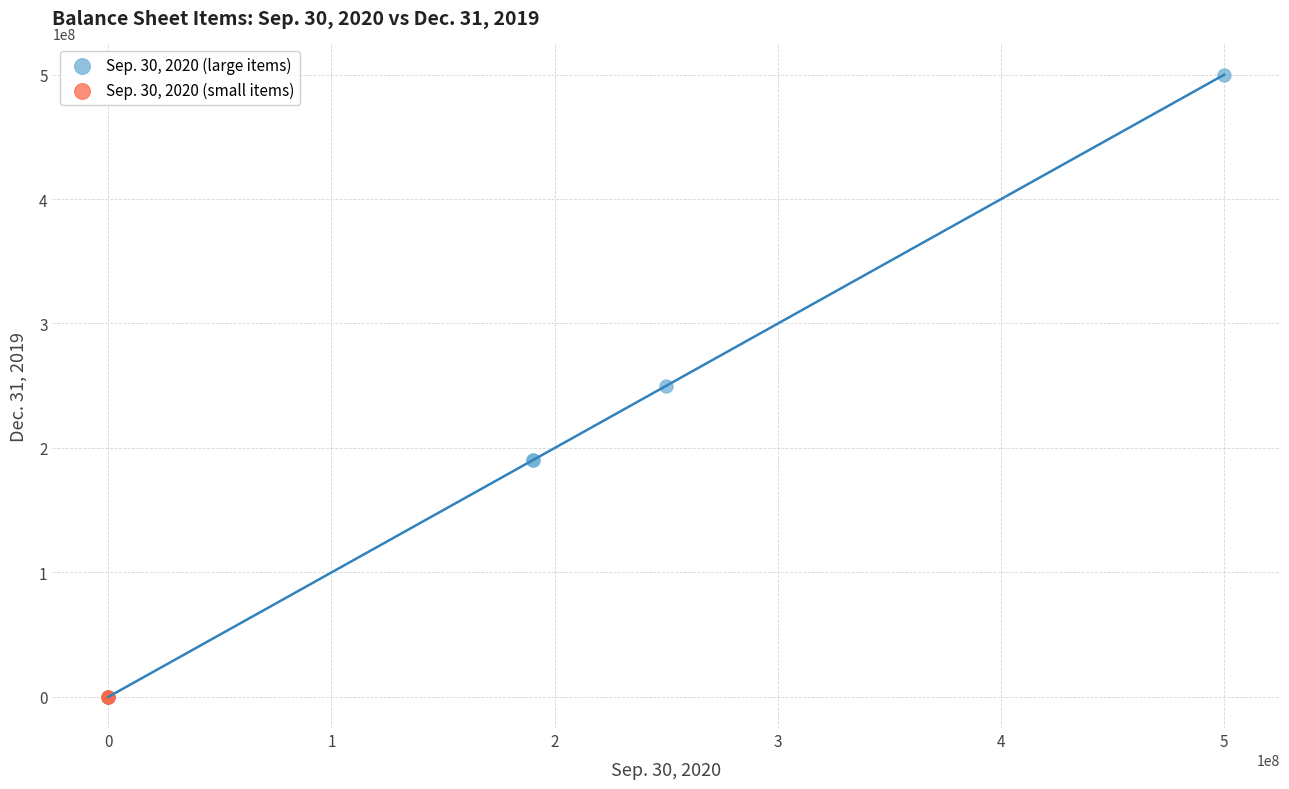

Which series has the widest spread of Y values?

Sep. 30, 2020 (large items)